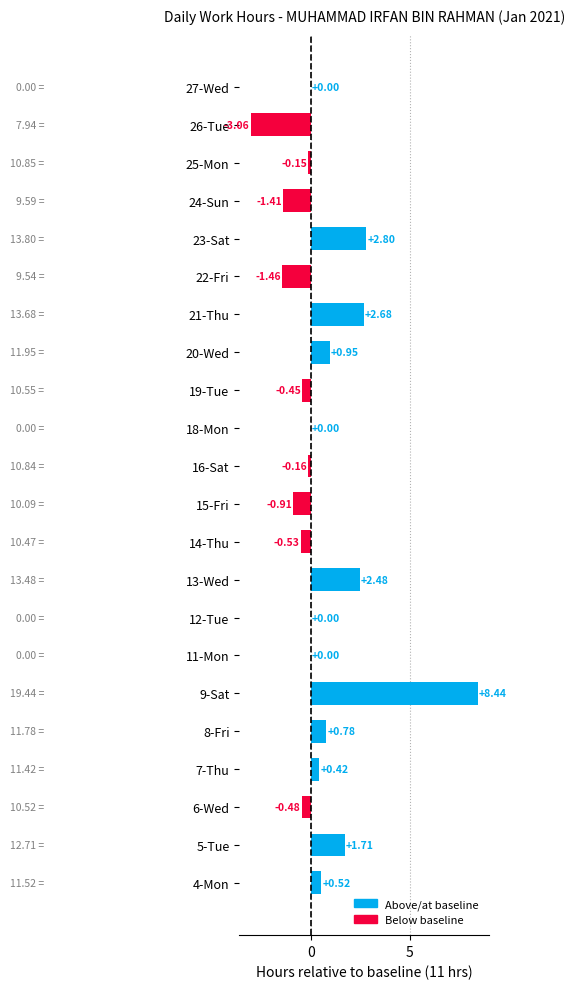

What is the sum of the values at 25-Mon and 6-Wed?

-0.6